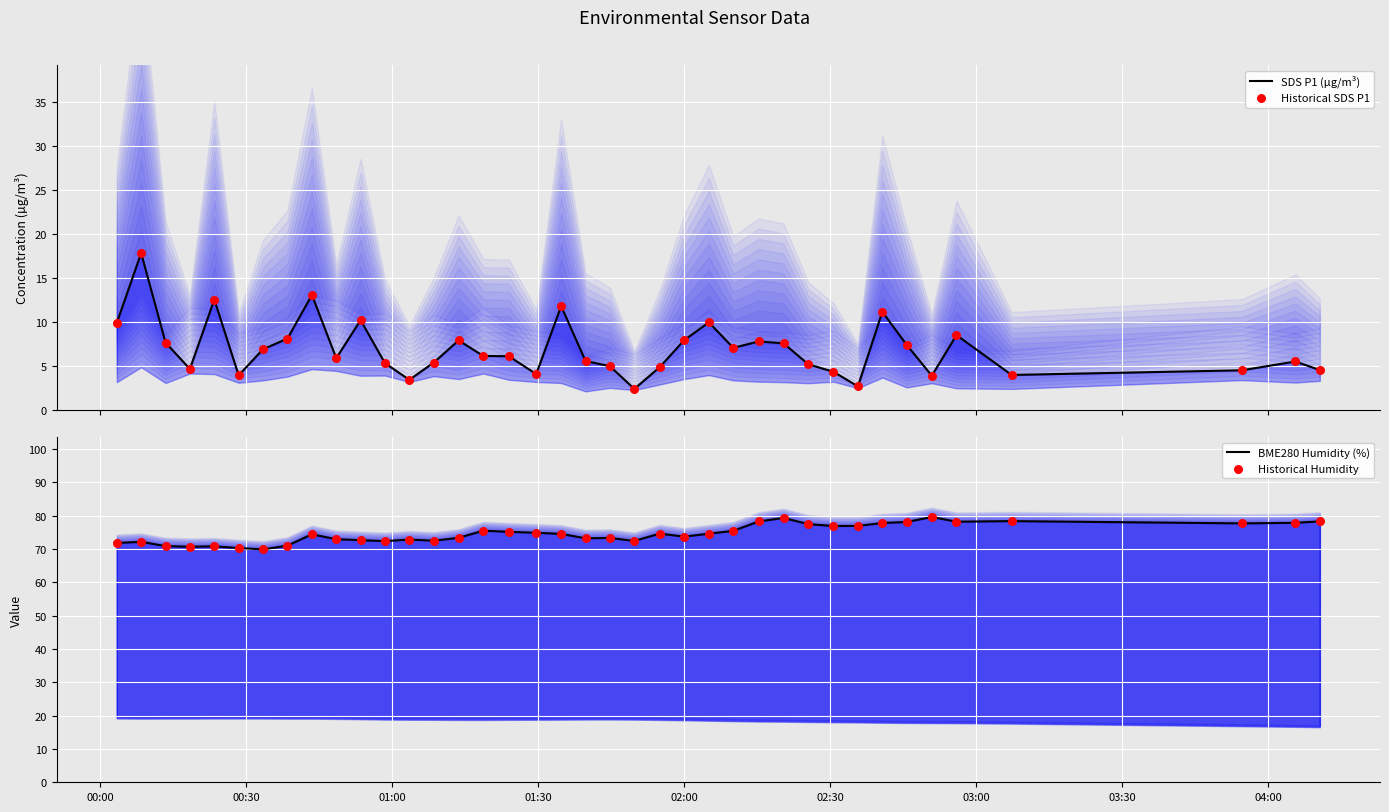

What are all the series names shown in the legend?

SDS P1 (µg/m³), Historical SDS P1, BME280 Humidity (%), Historical Humidity